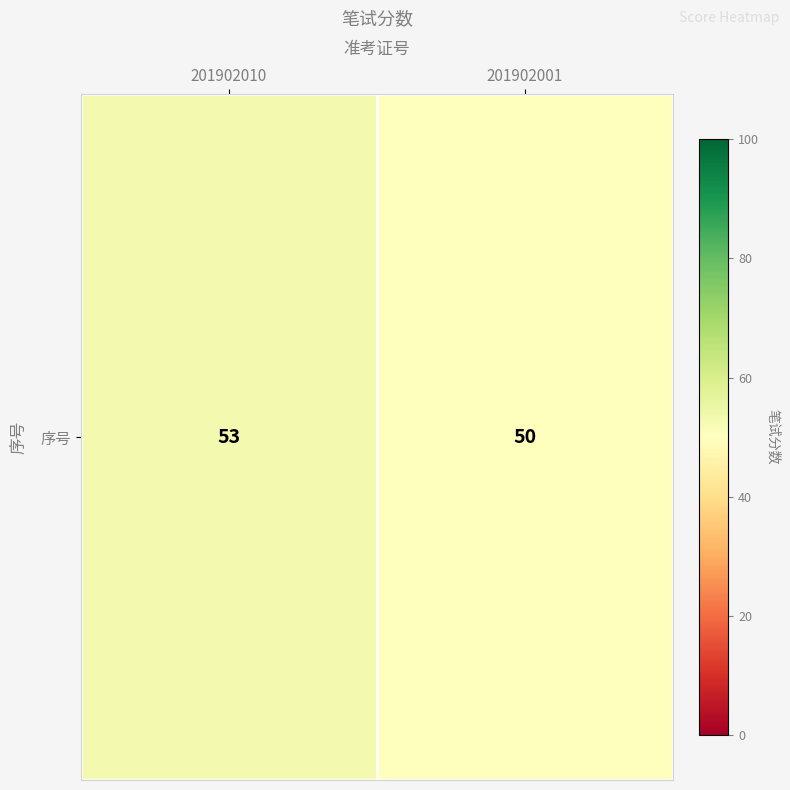

True or false: the data shows 34 at 201902001.

False